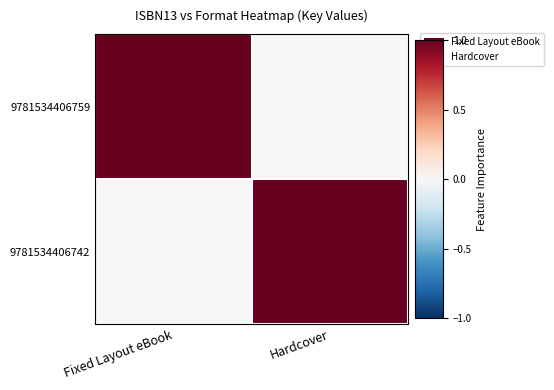

List the series in order of their peak value, lowest first.

9781534406759, 9781534406742